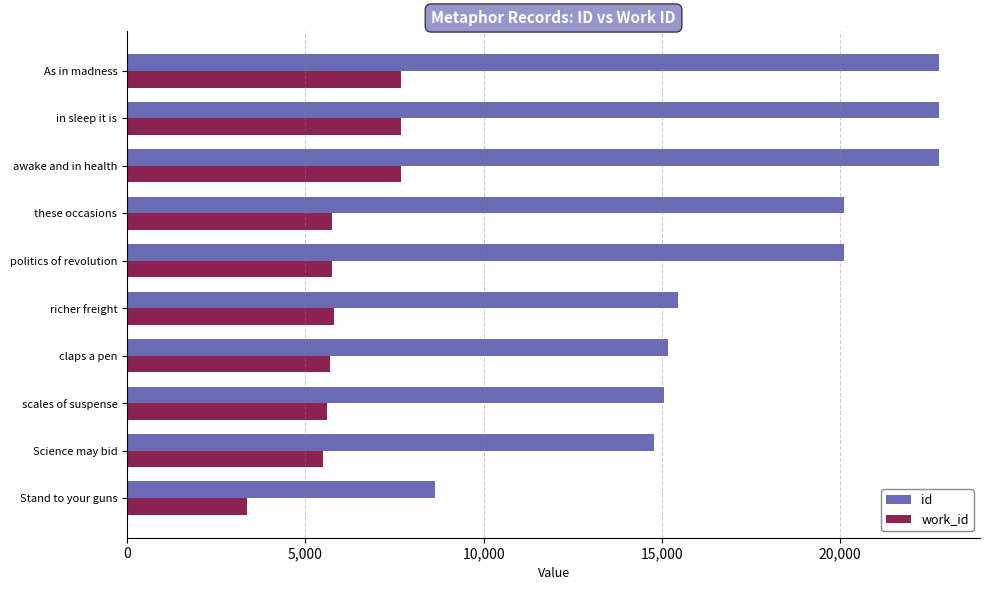

Which series has the widest spread of values?

id